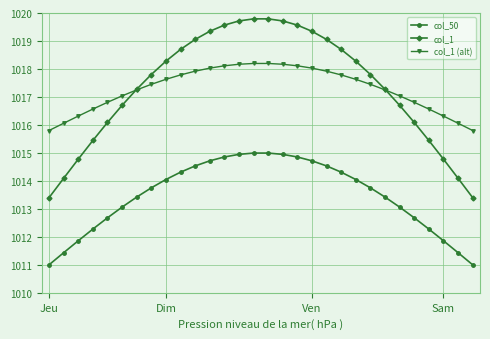

What is the maximum value for col_1?

1019.8